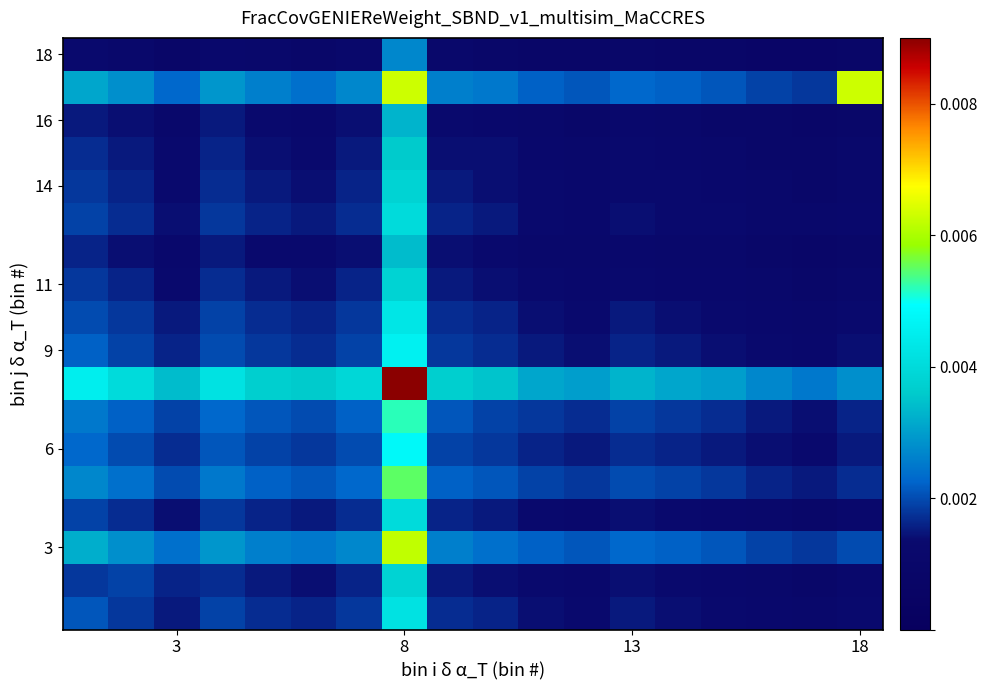

How many series are shown in this chart?

18